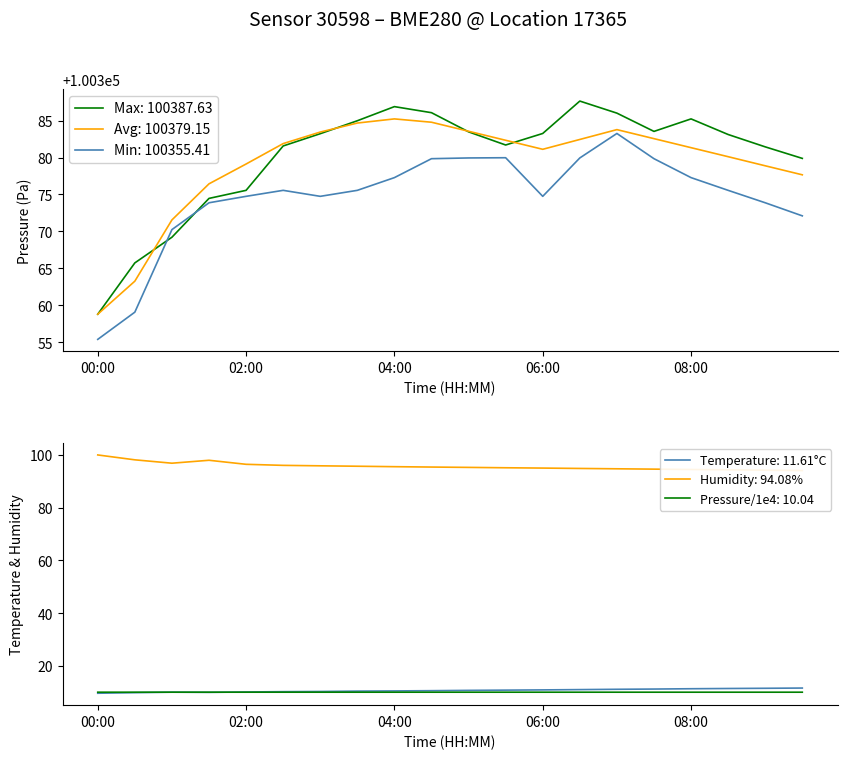

What is the difference between the maximum and minimum values in the temperature series?

2.0